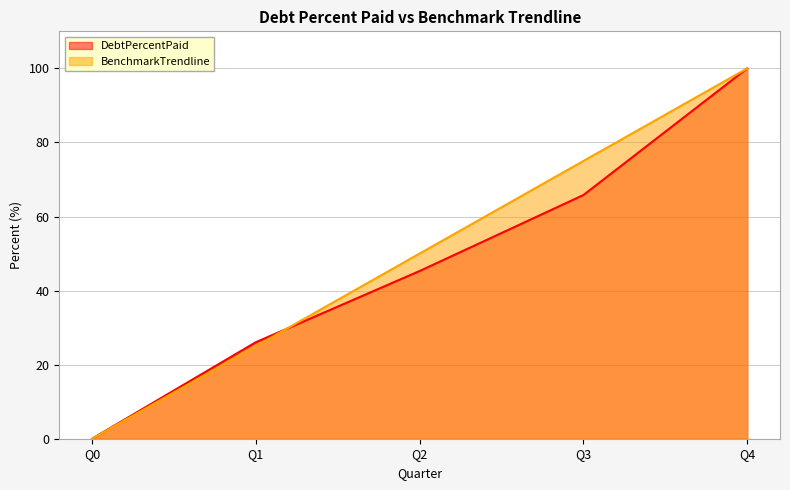

Which series has the largest range (max minus min)?

DebtPercentPaid